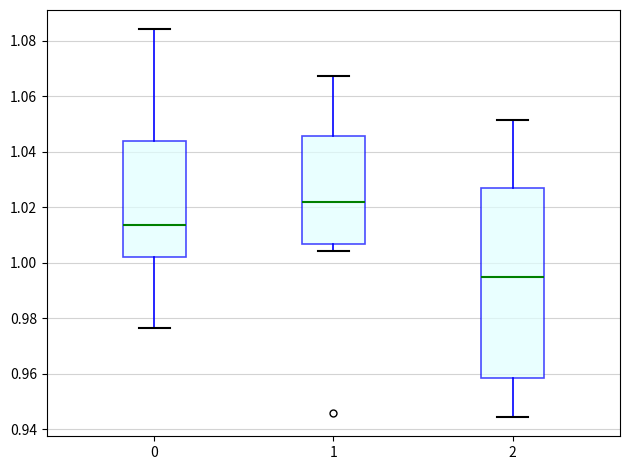

Reading left to right, read every box against the y-axis: the position of its median line, the range the box covers, and the ends of its whiskers. The values are not printed on the chart, so give them approximately, as read against the axis.

0: median 1.014, box 1.002 to 1.044, whiskers 0.976 to 1.084
1: median 1.022, box 1.006 to 1.046, whiskers 1.004 to 1.068
2: median 0.994, box 0.958 to 1.026, whiskers 0.944 to 1.052